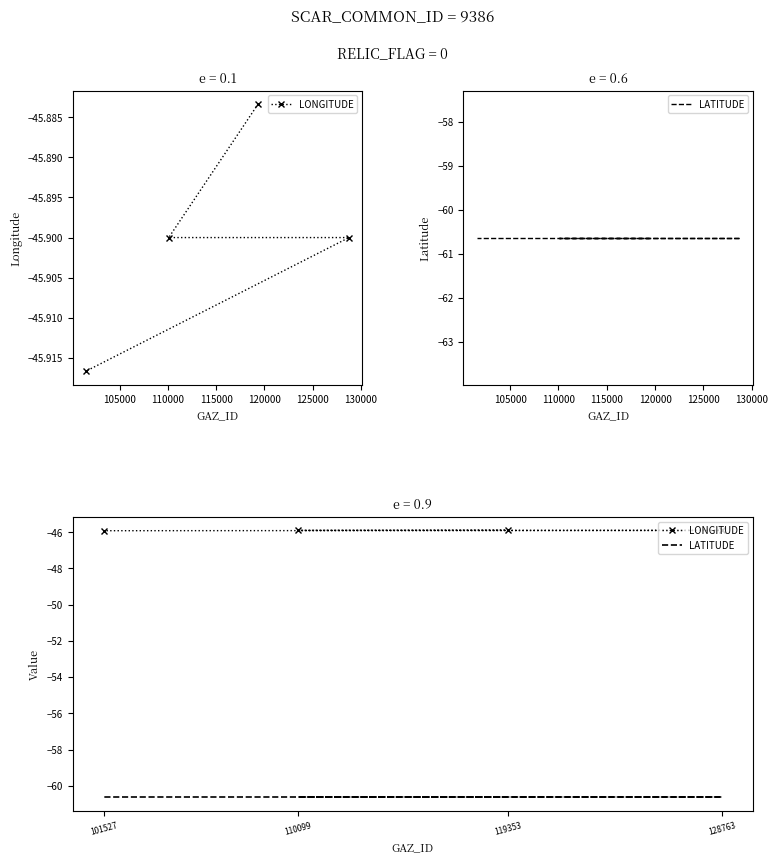

True or false: LONGITUDE and LATITUDE intersect in this chart.

False